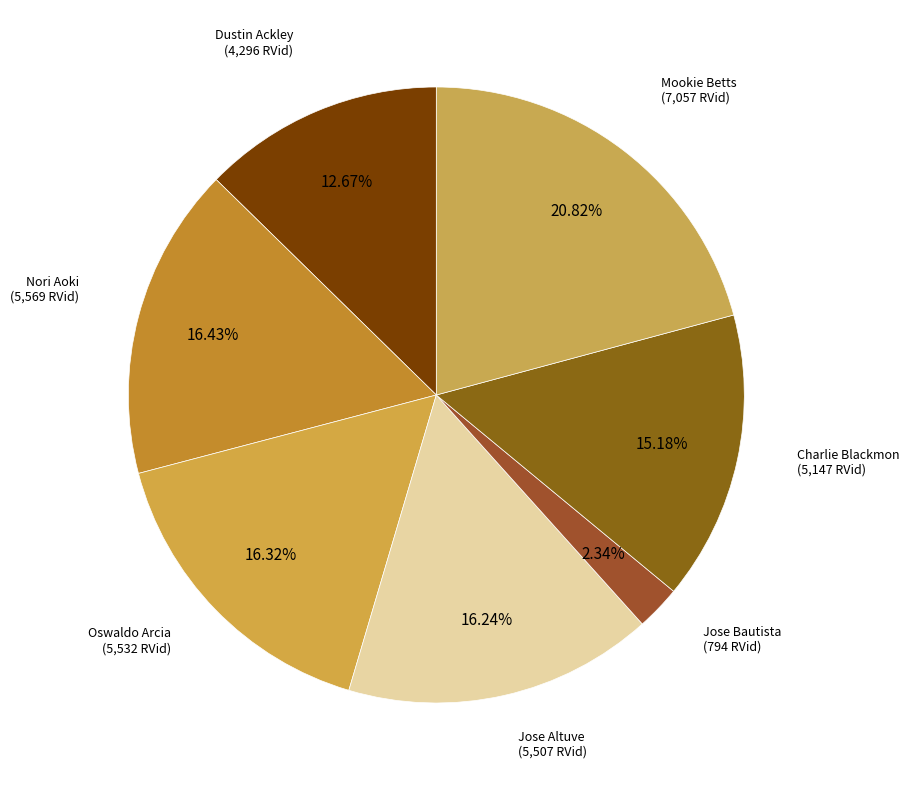

Count the number of slices in the pie.

7